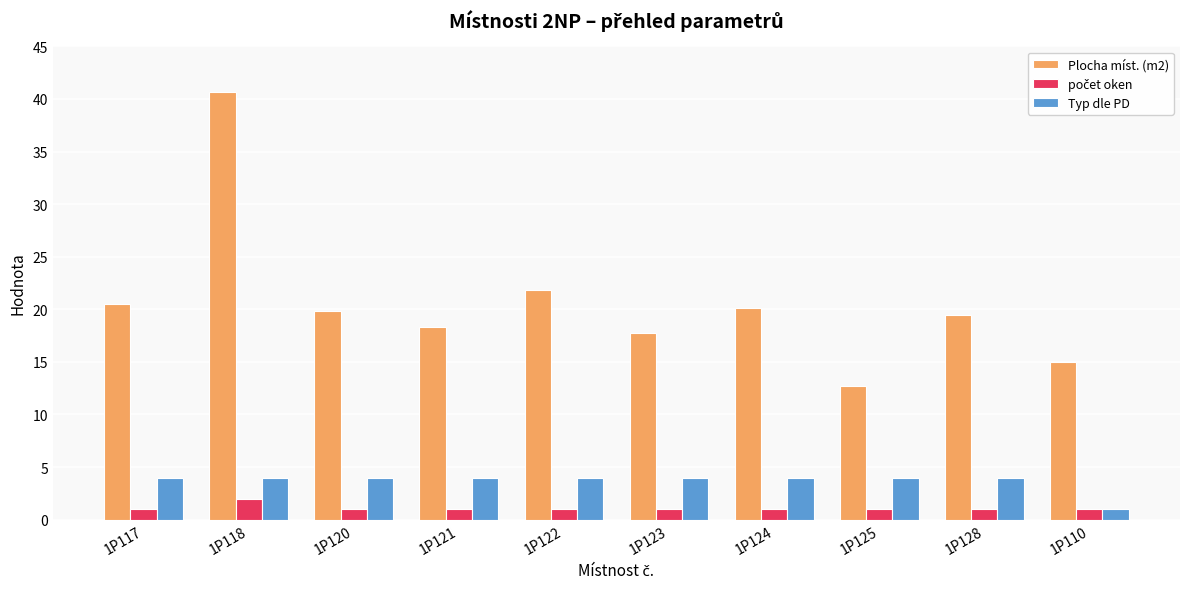

What is the difference between the maximum and minimum values in the Typ dle PD series?

3.0